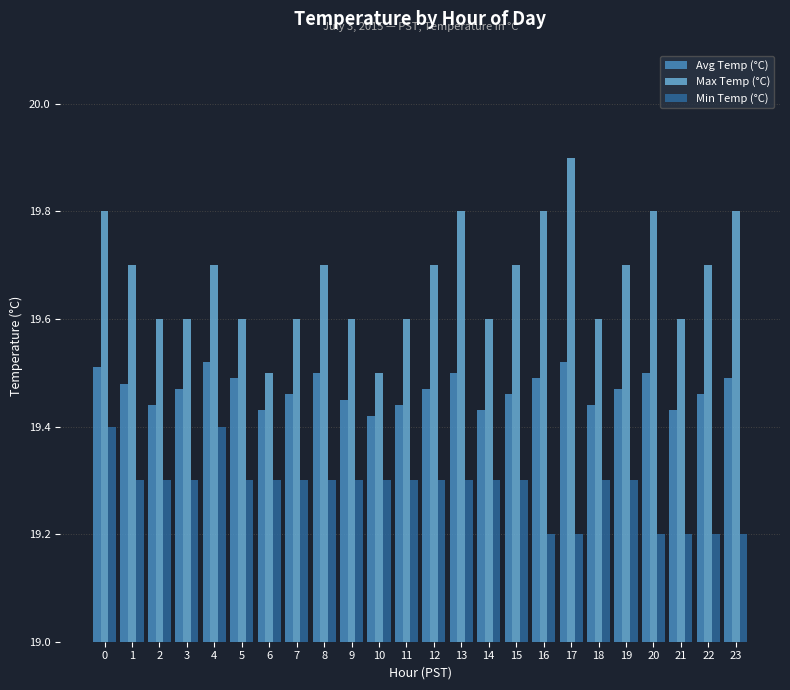

Is it true that Max Temp (°C) equals 19.6 at 18?

True